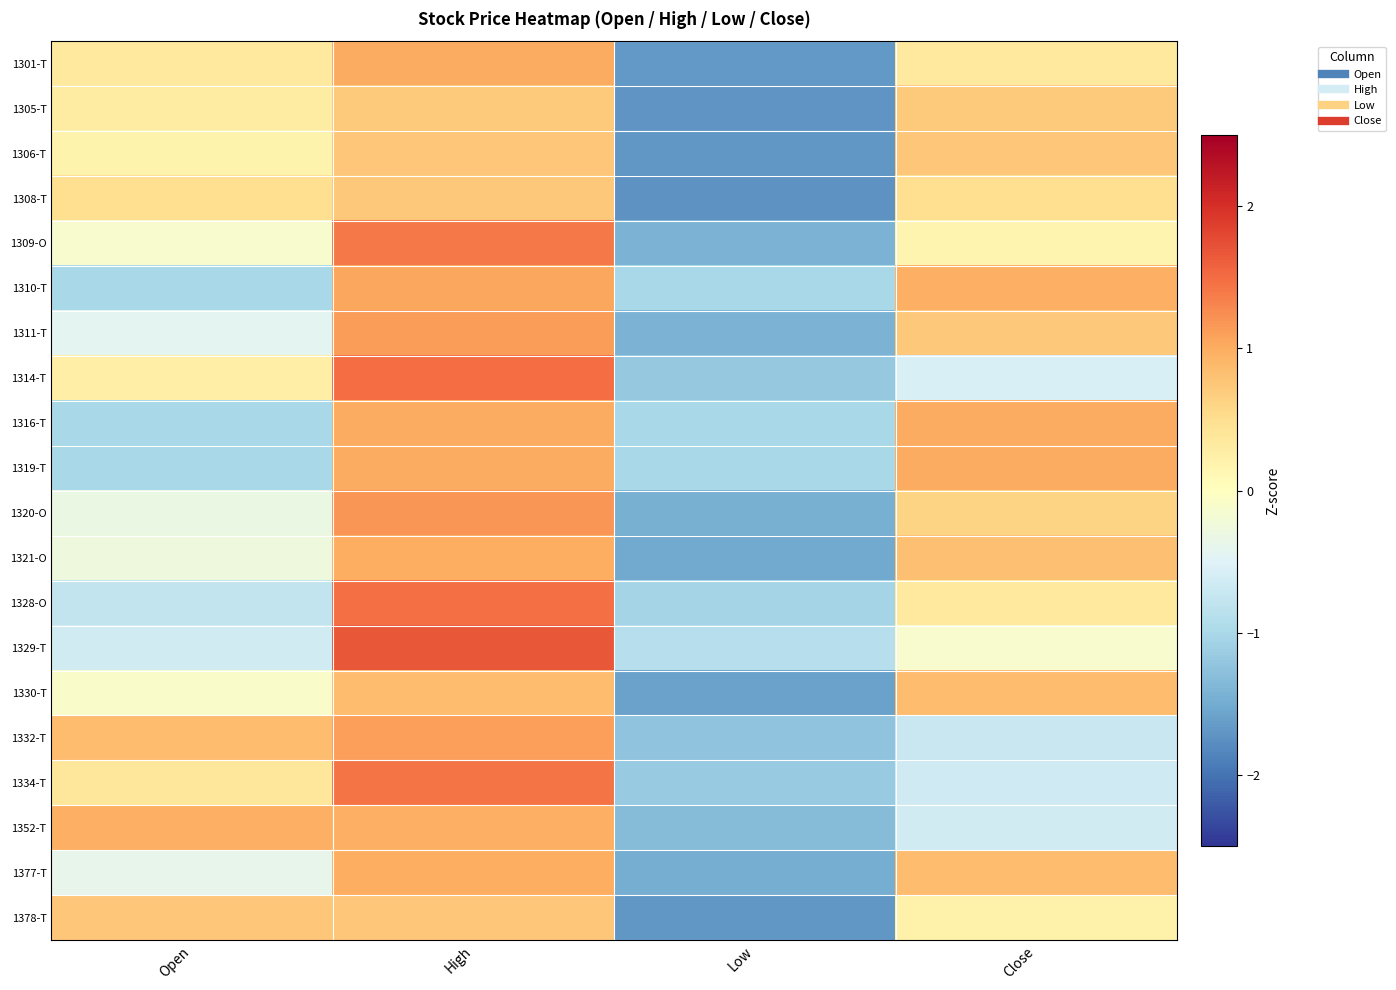

How many distinct data groups are displayed?

20